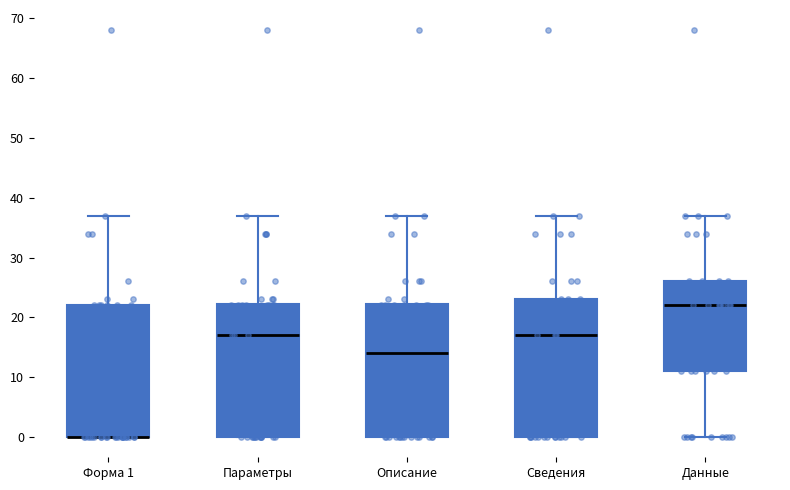

Reading left to right, transcribe this box plot: for each box, give where its median line is, the range the box spans, and where its two whiskers end, as read against the y-axis. The values are not printed on the chart, so give them approximately, as read against the axis.

Форма 1: median 0 (drawn on the box's lower edge), box 0 to 22, whiskers 0 to 37
Параметры: median 17, box 0 to 22, whiskers 0 to 37
Описание: median 14, box 0 to 22, whiskers 0 to 37
Сведения: median 17, box 0 to 23, whiskers 0 to 37
Данные: median 22, box 11 to 26, whiskers 0 to 37